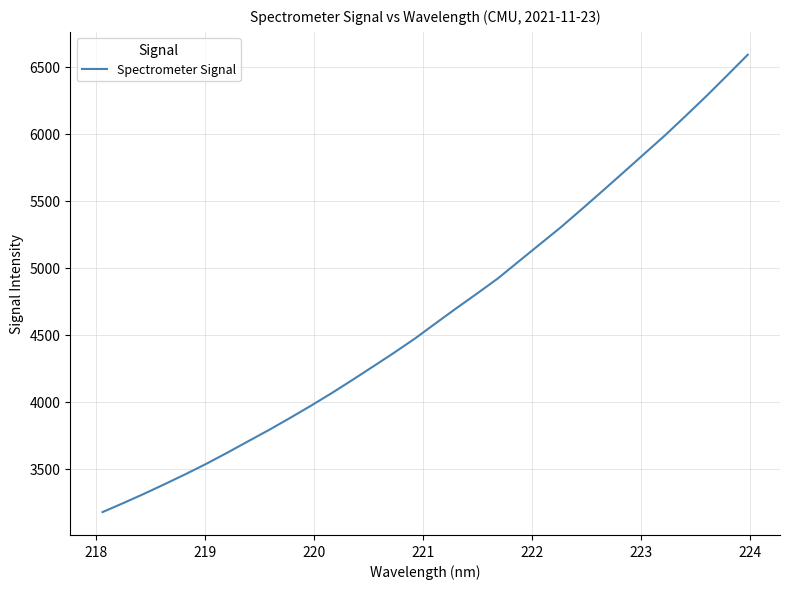

What is the smallest value displayed?

3174.6